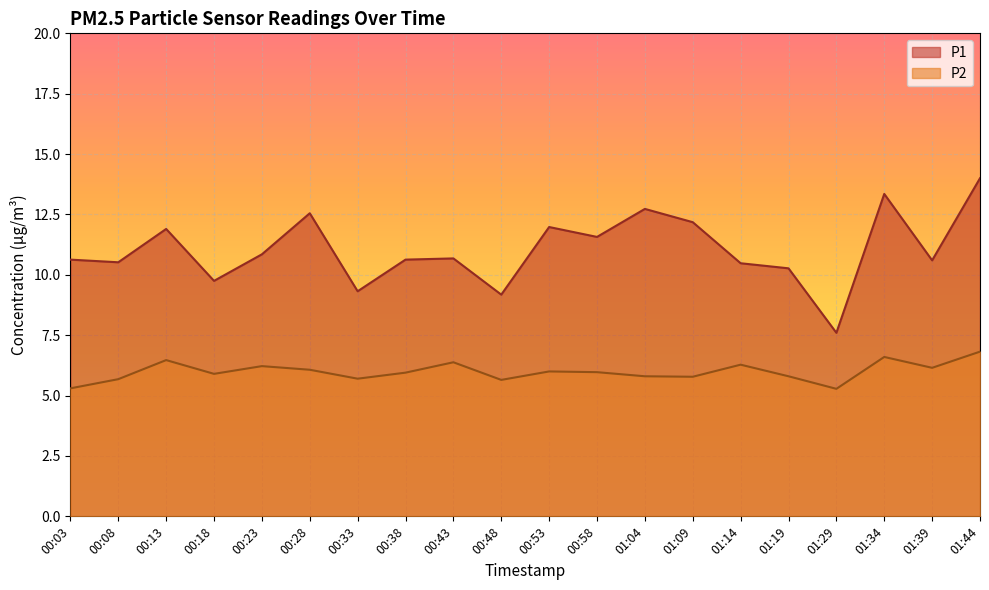

Rank the categories by P2 value from highest to lowest.

01:44, 01:34, 00:13, 00:43, 01:14, 00:23, 01:39, 00:28, 00:53, 00:58, 00:38, 00:18, 01:04, 01:19, 01:09, 00:33, 00:08, 00:48, 00:03, 01:29